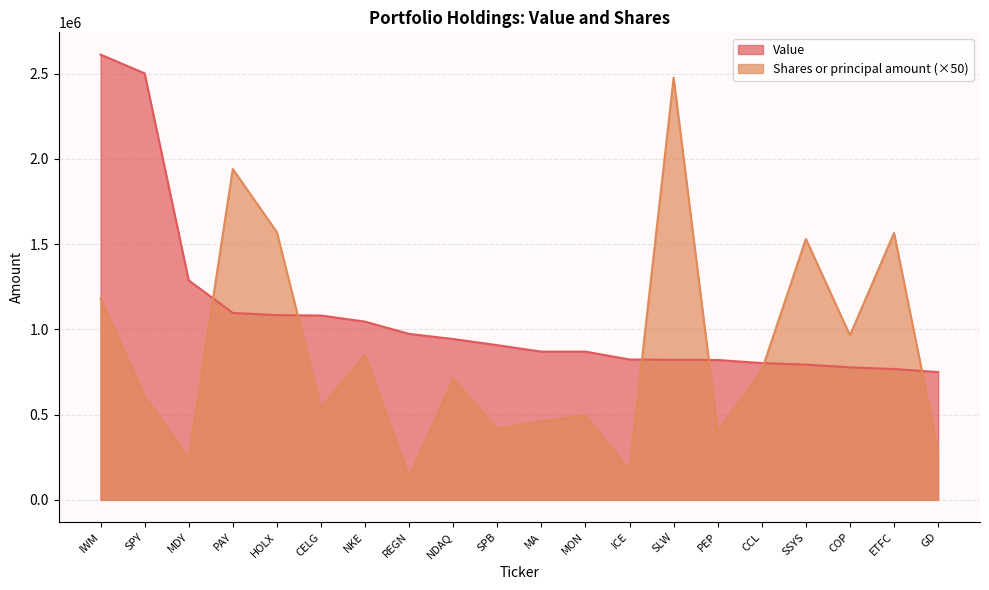

What is the sum of all Value values?

21617000